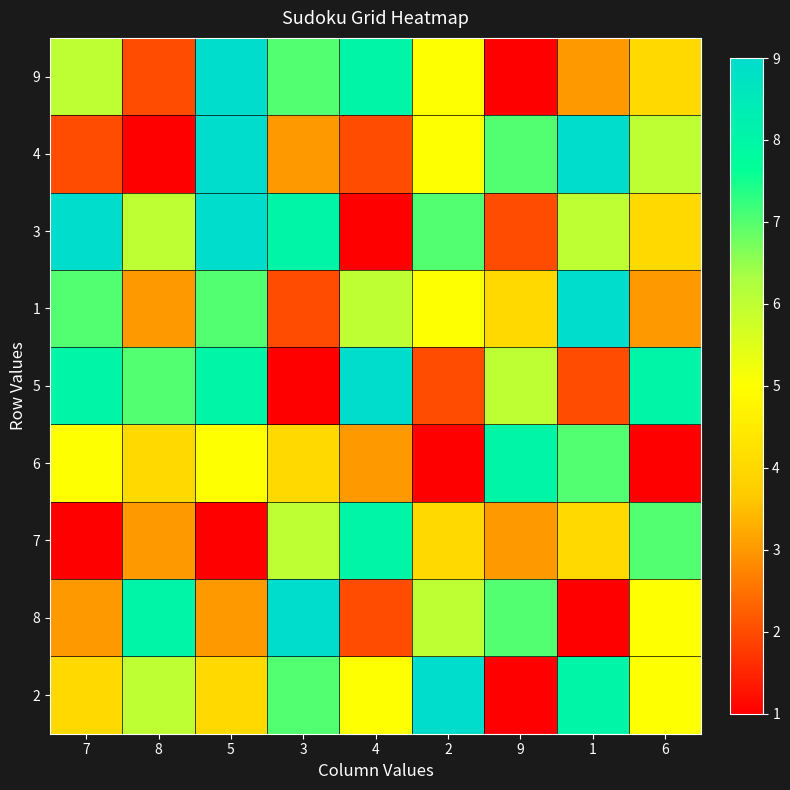

At how many categories does at least one series exceed 1?

9